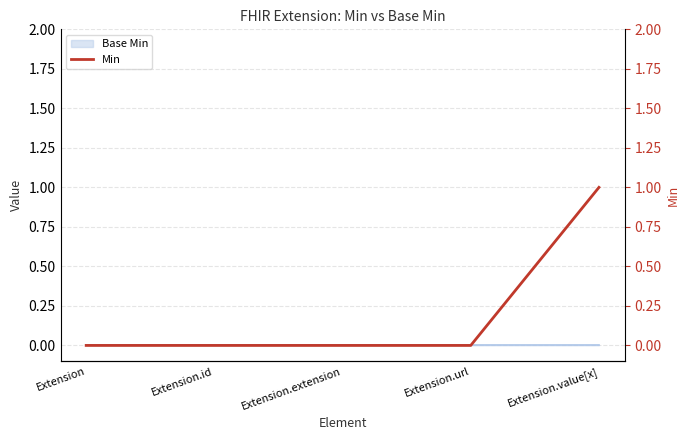

Rank the categories by value from lowest to highest.

Extension, Extension.id, Extension.extension, Extension.url, Extension.value[x]